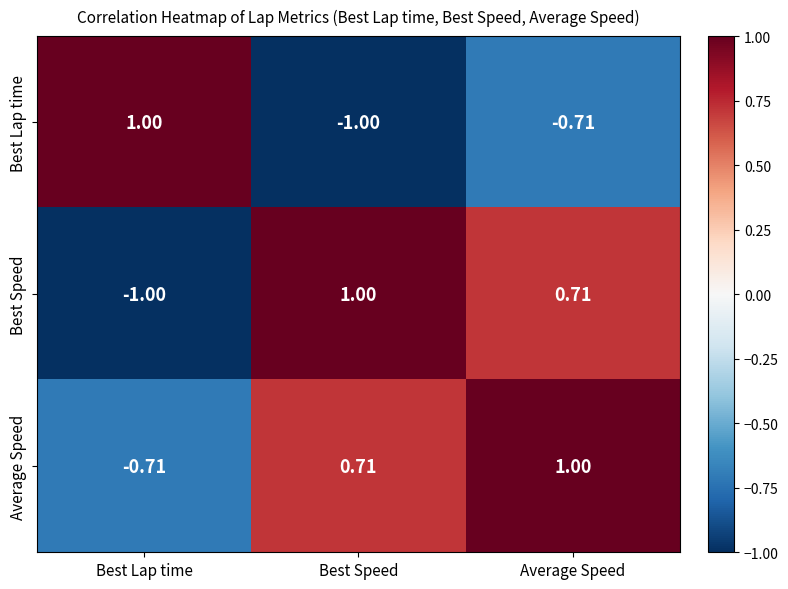

At which label is Best Speed closest to 0?

Average Speed